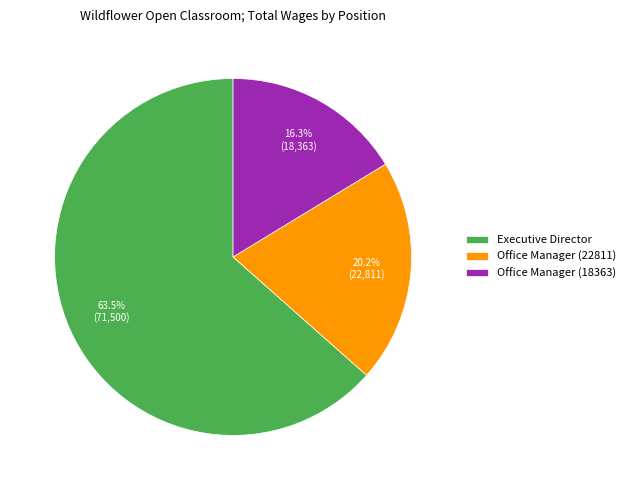

What is the largest slice in the pie chart?

Executive Director